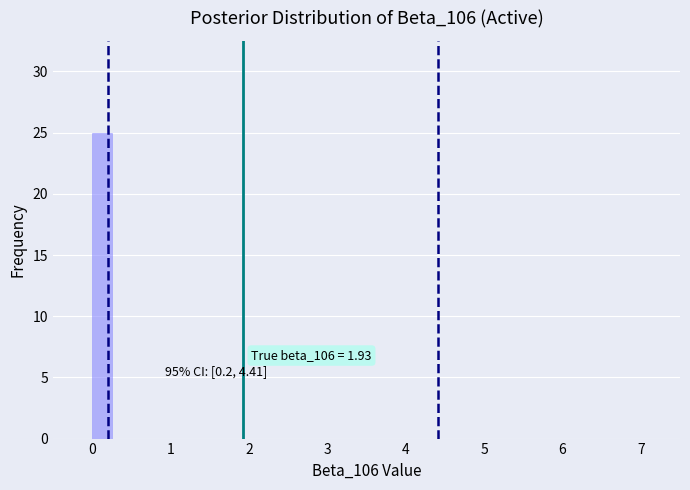

Around what value on the x-axis is the tallest bar? Give the approximate position of its centre, as read against the axis.

0.1